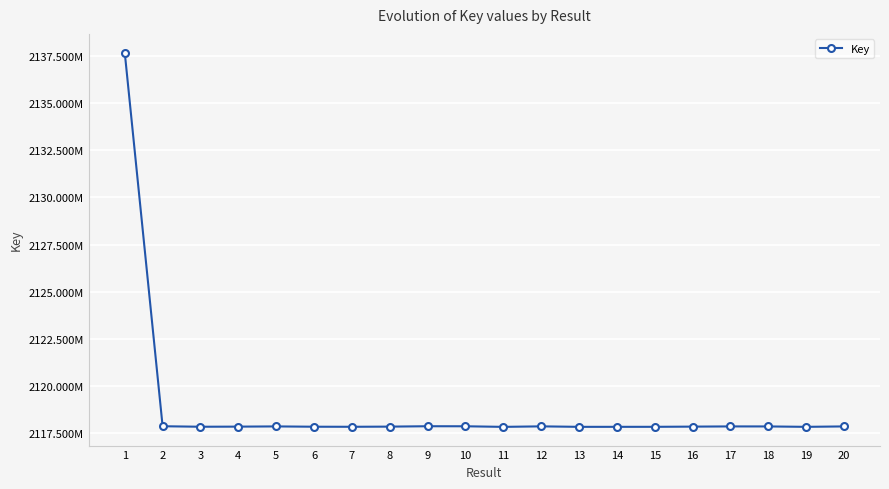

Reading left to right, what are all the values shown in this chart?

1=2137667075	2=2117876925	3=2117850317	4=2117856166	5=2117867490	6=2117851447	7=2117848104	8=2117856633	9=2117877143	10=2117874997	11=2117843505	12=2117870559	13=2117844933	14=2117845589	15=2117846378	16=2117856687	17=2117867477	18=2117866409	19=2117844845	20=2117867503